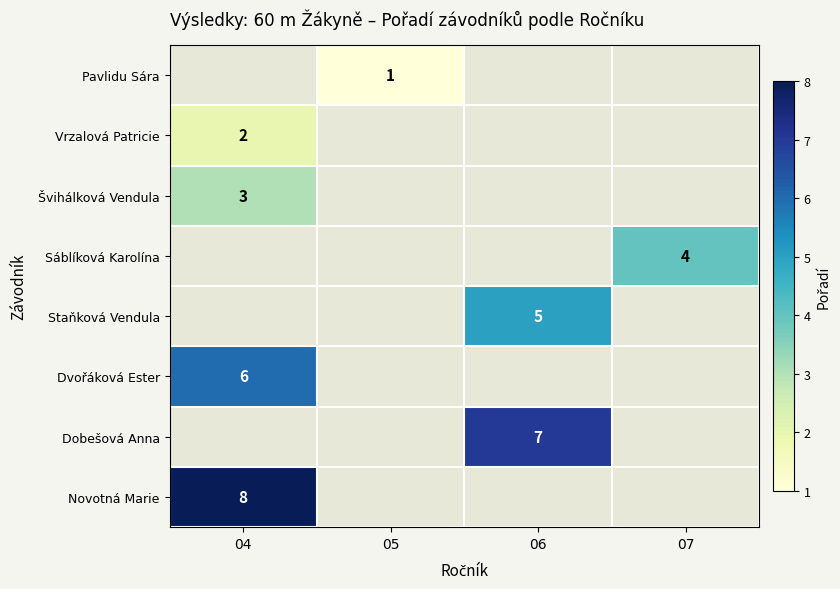

True or false: Pavlidu Sára has a value of 0 at 05.

False